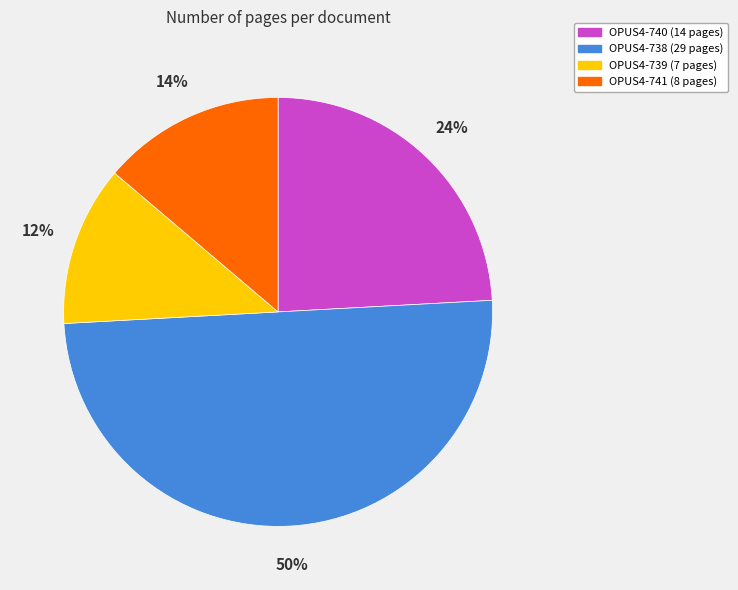

Which category has the biggest portion of the pie?

OPUS4-738